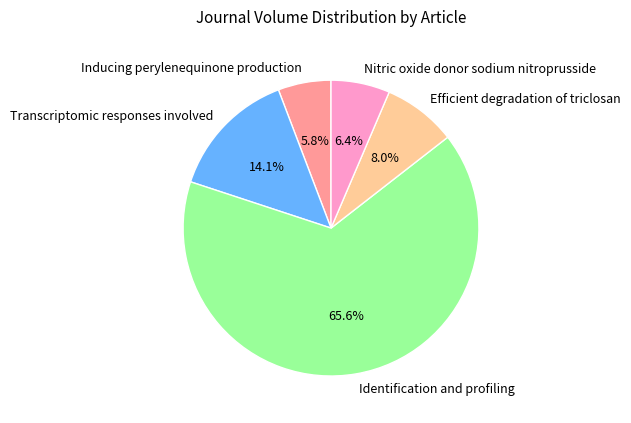

True or false: Efficient degradation of triclosan accounts for 8% of the total.

True